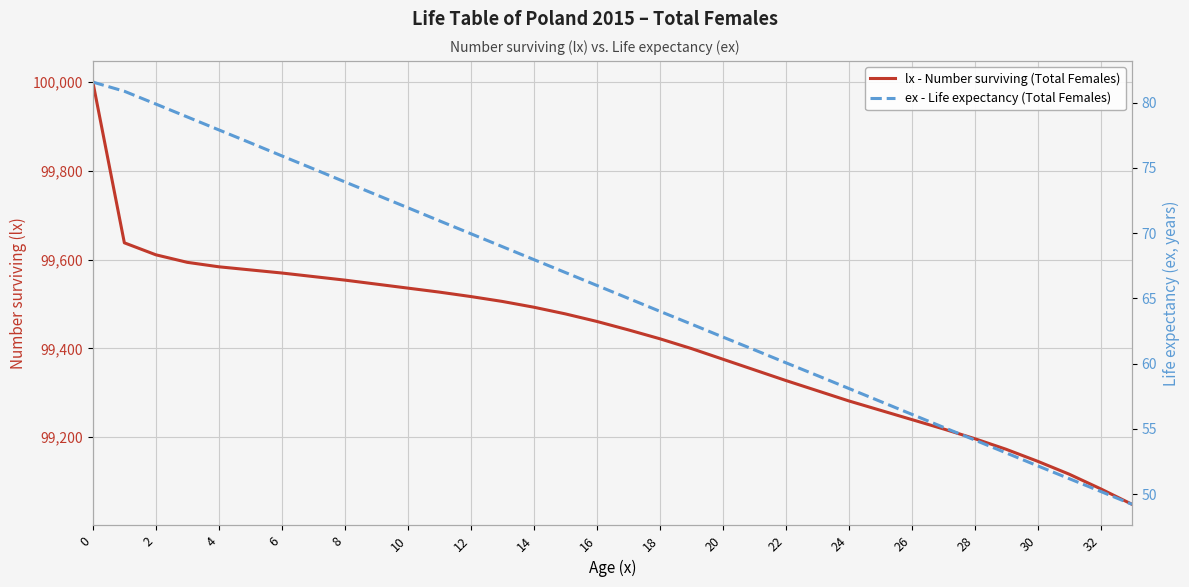

Is it true that ex - Life expectancy (Total Females) equals 17.0 at 12?

False